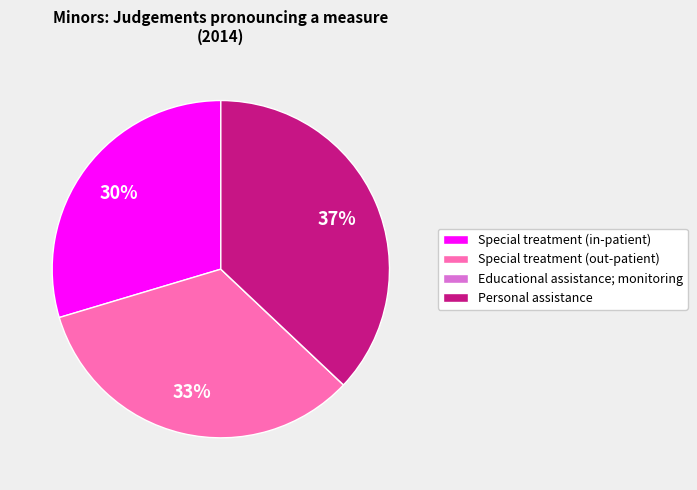

What percentage is the Personal assistance slice, to the nearest percent?

37%